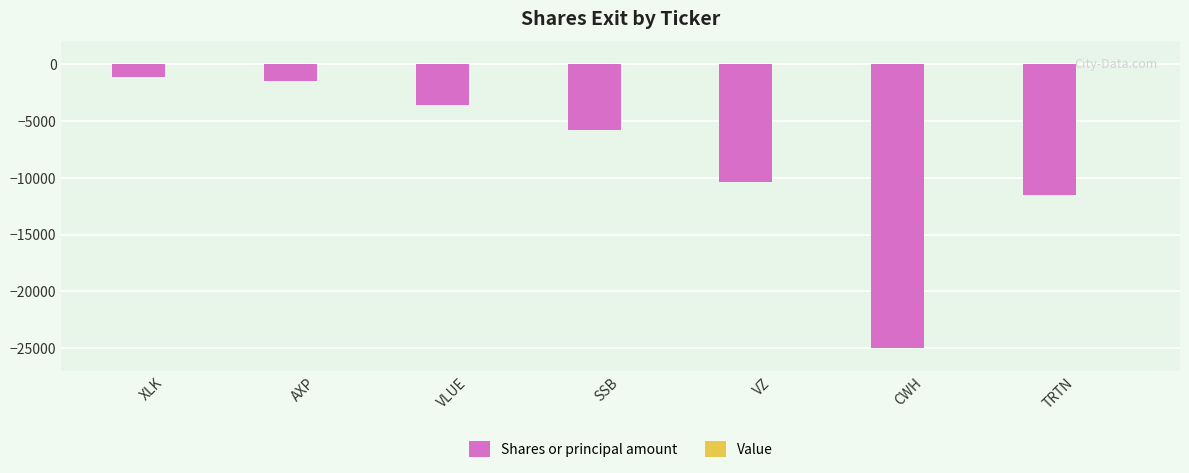

Count the number of categories in the chart.

7